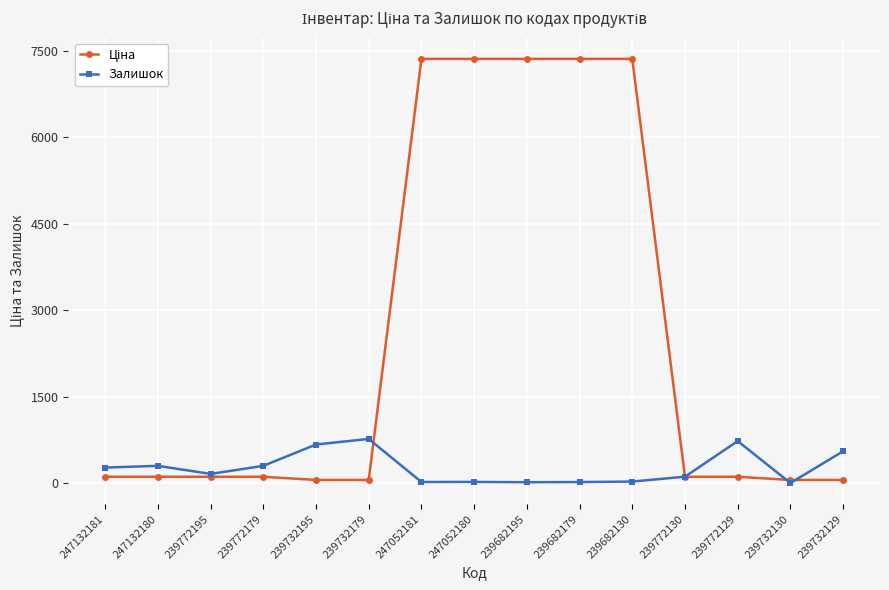

Is it true that Залишок equals 160.0 at 239772195?

True